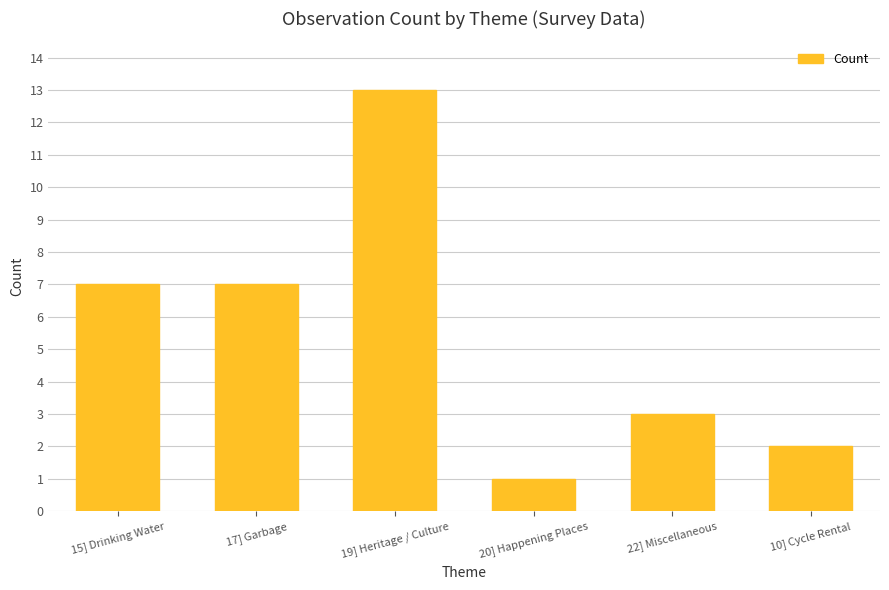

Does the chart contain any negative values?

No